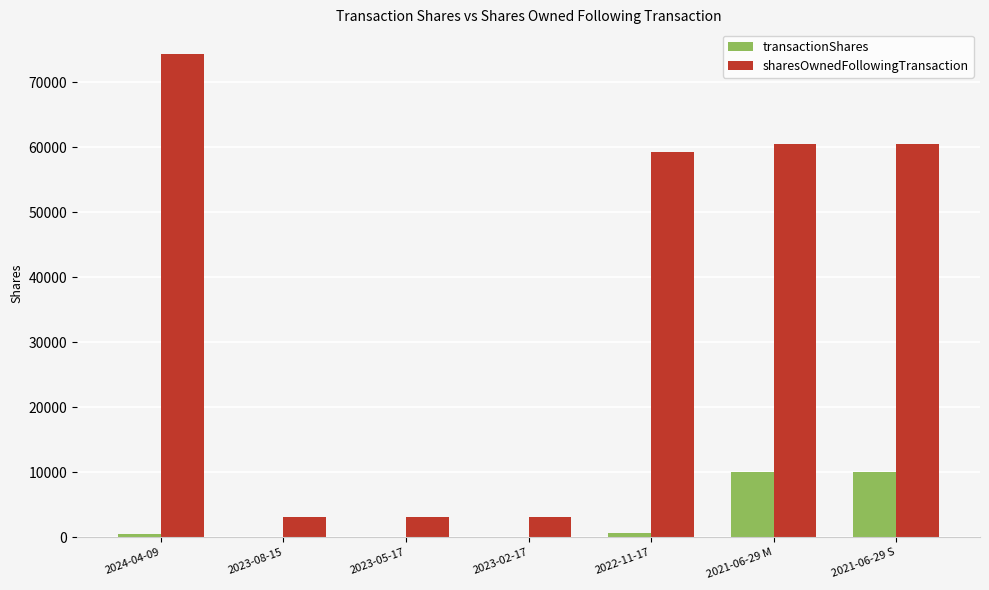

Which series has the largest total across all categories?

sharesOwnedFollowingTransaction